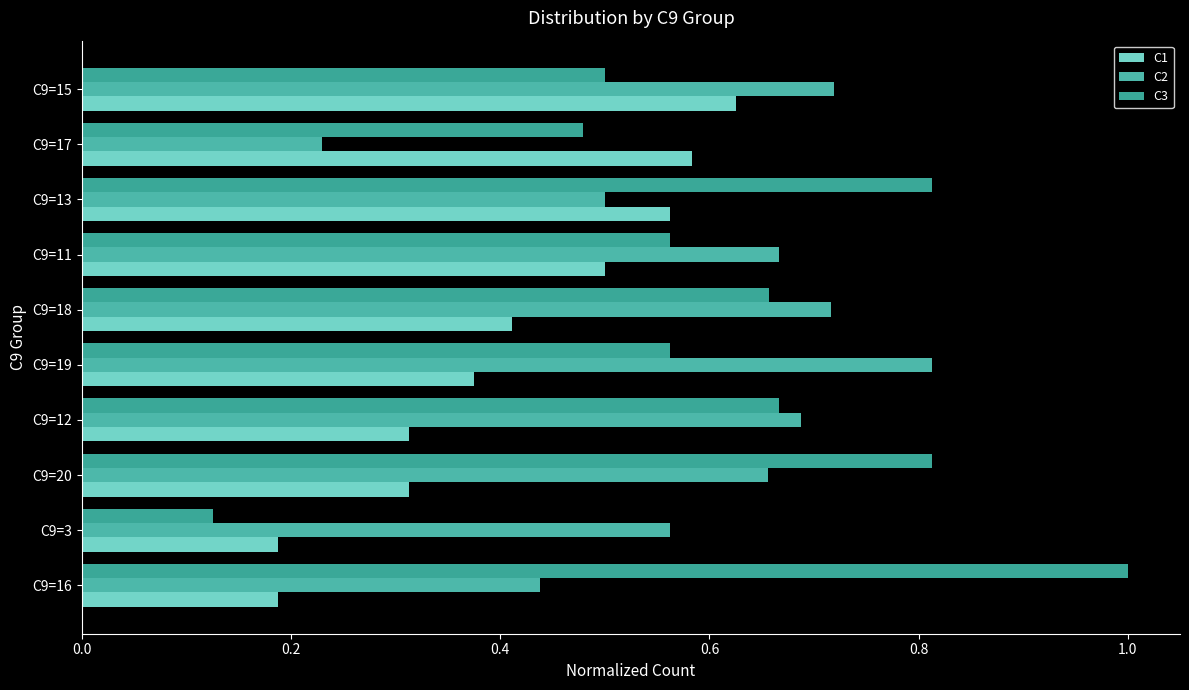

What is the sum of all C2 values?

6.0